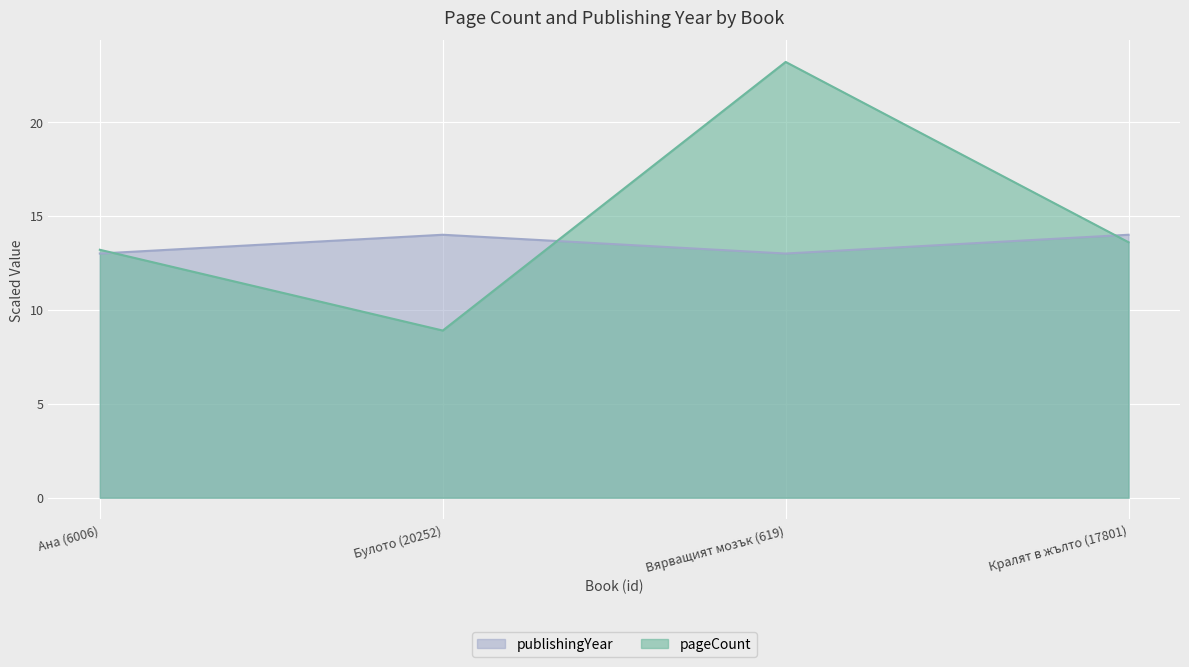

Between Булото (20252) and Кралят в жълто (17801), which series saw the biggest shift?

pageCount